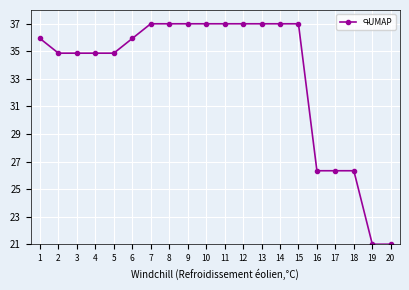

The chart shows a value of 48.9 at 2. True or false?

False